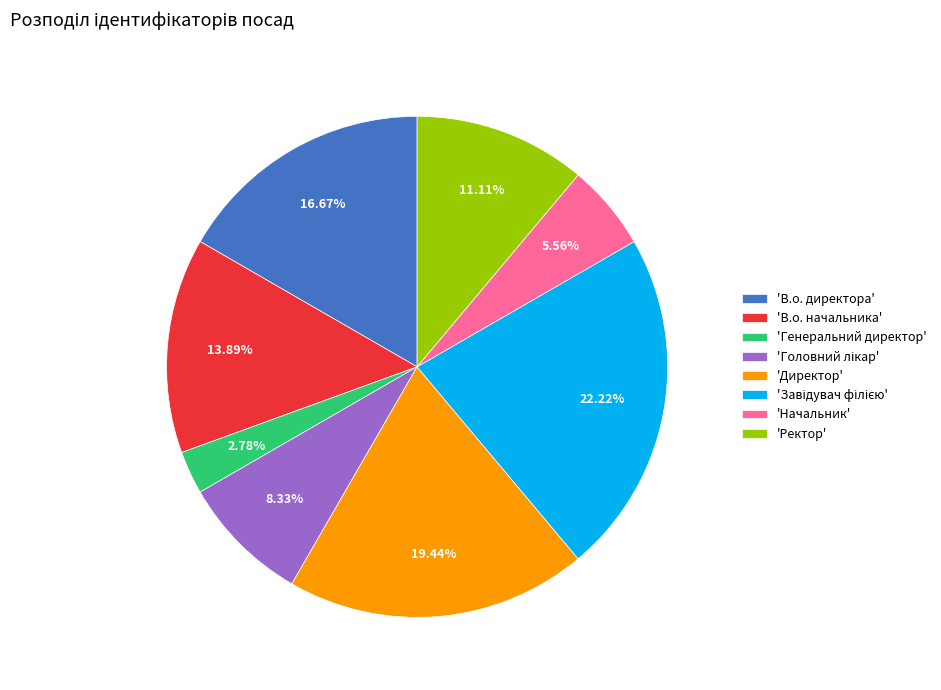

Is 'Генеральний директор' the majority of the pie?

No